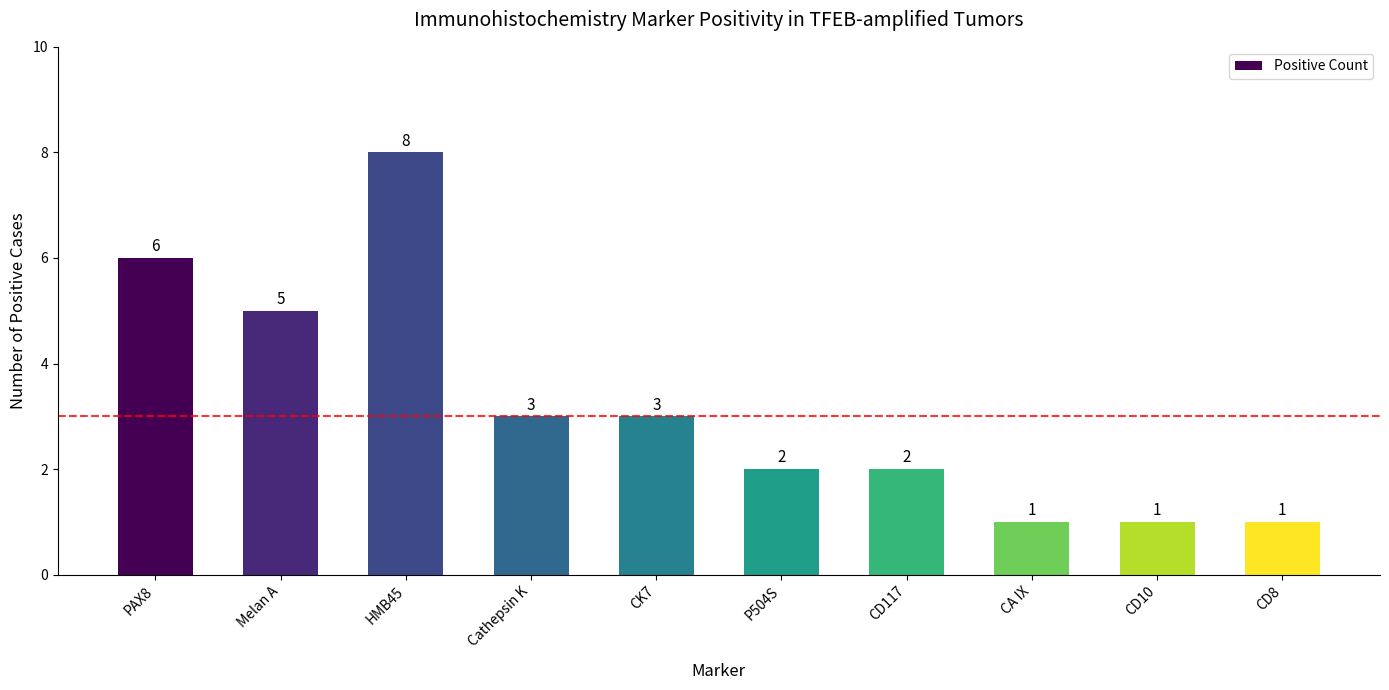

Are the bars horizontal?

No